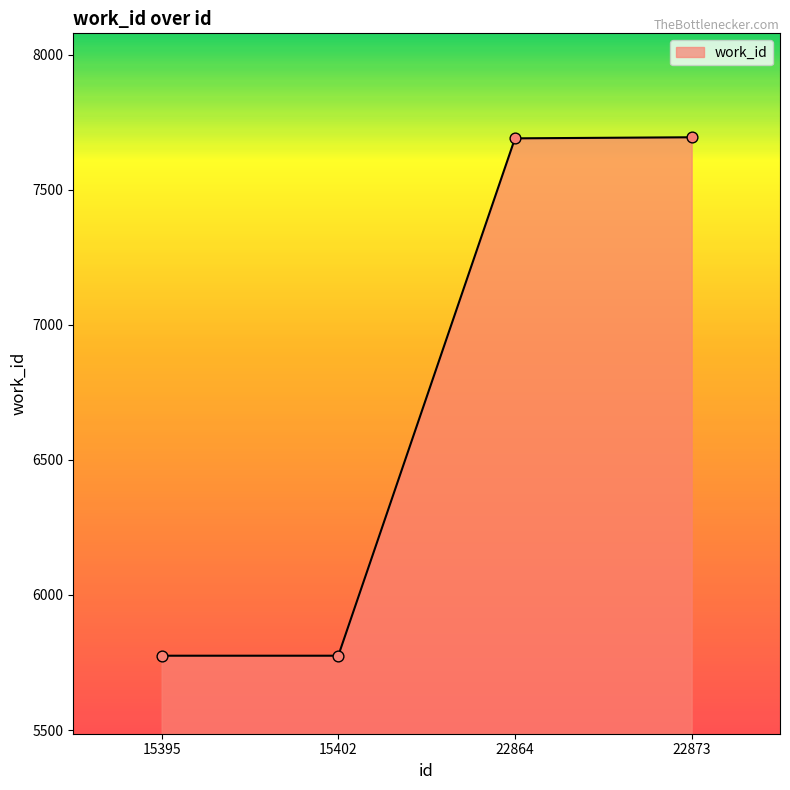

What is the change in value from 15402 to 22873?

+1919